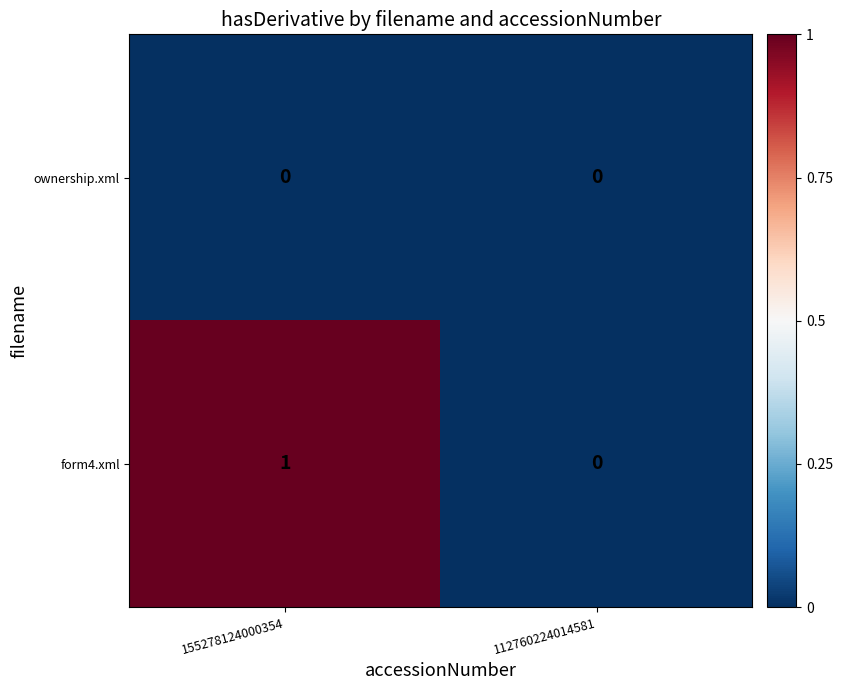

Rank the series by their maximum value, from highest to lowest.

form4.xml, ownership.xml